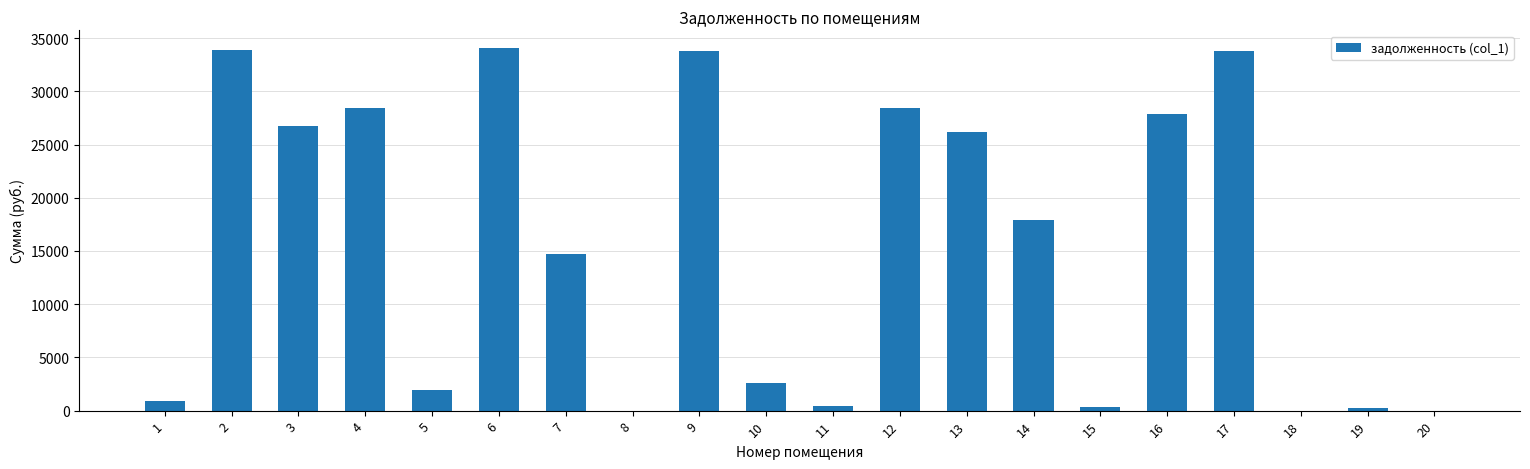

How many series are shown in this chart?

1